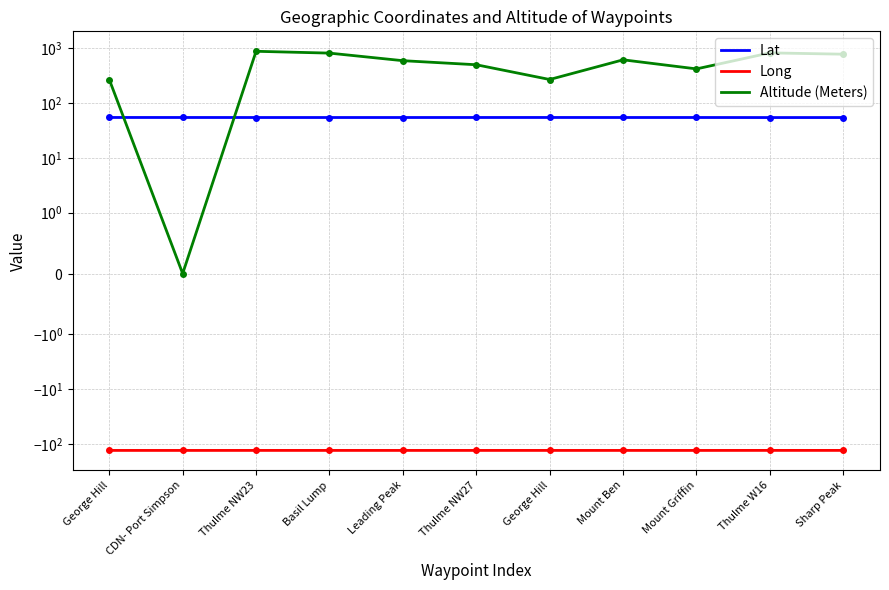

At CDN- Port Simpson, list the series in order from smallest to largest.

Long, Altitude (Meters), Lat